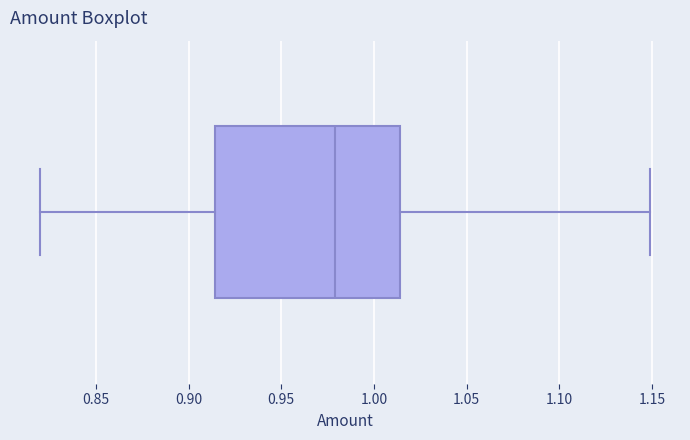

Transcribe this box plot: give where the median line is, the range the box spans, and where the two whiskers end, as read against the x-axis. The values are not printed on the chart, so give them approximately, as read against the axis.

median 0.980, box 0.915 to 1.015, whiskers 0.820 to 1.150